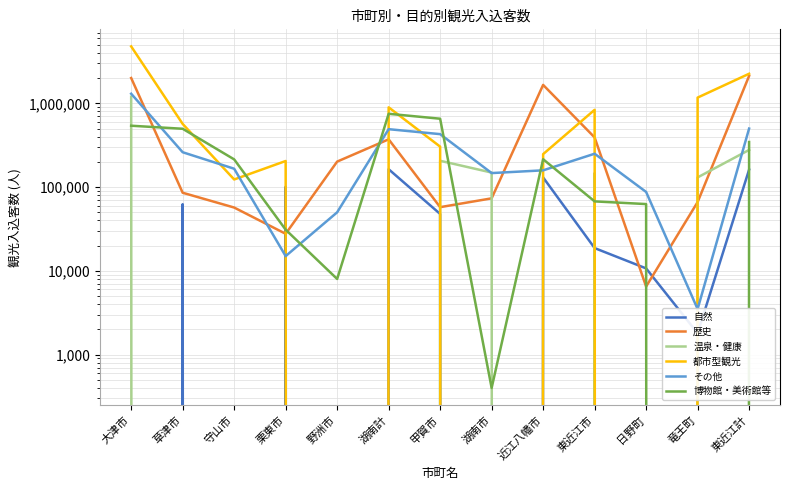

Which series has the largest range (max minus min)?

都市型観光